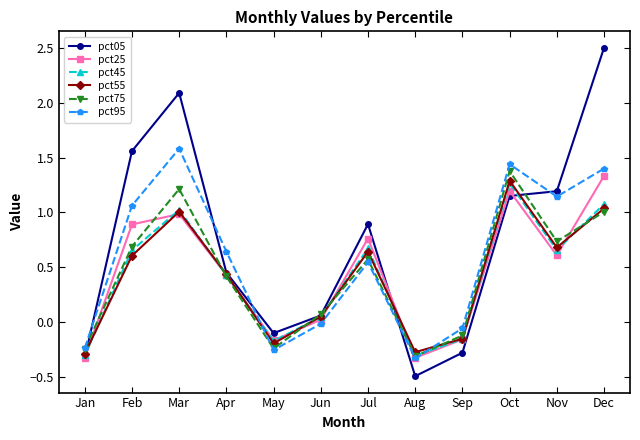

Between which two adjacent categories do pct95 and pct05 first intersect?

Jan and Feb